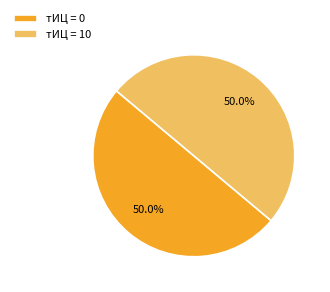

Approximately how many times larger is the value at тИЦ = 0 compared to тИЦ = 10?

1.0